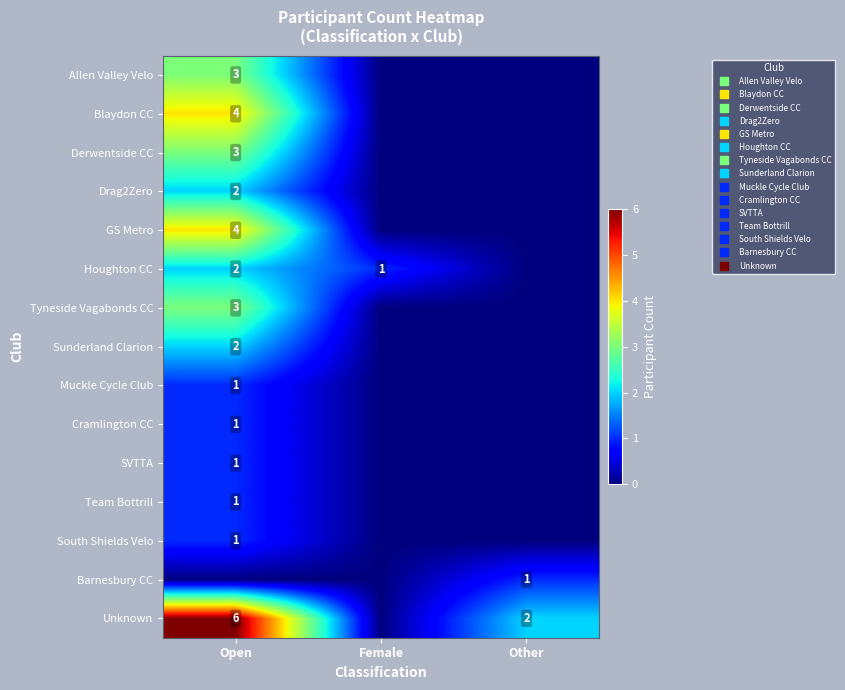

The SVTTA series shows 0 at Other. True or false?

True